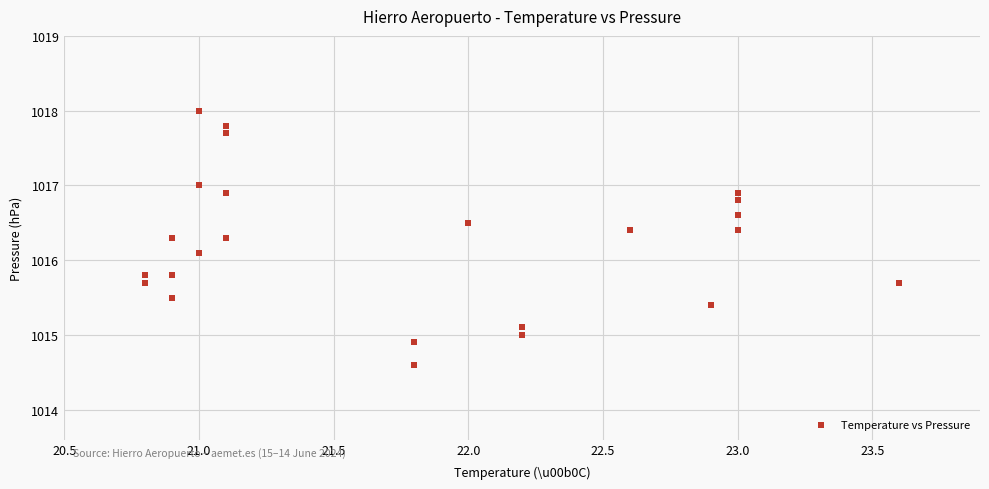

What is the range of Y values (max minus min)?

3.4